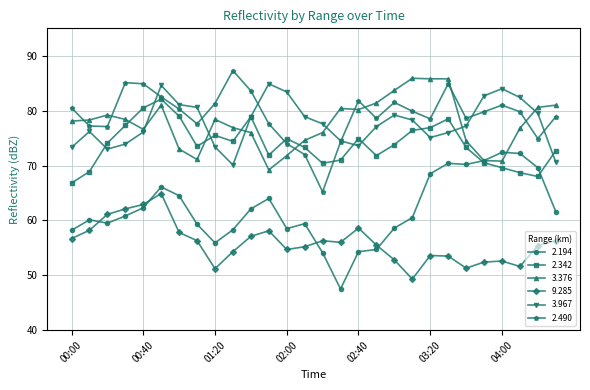

Which series has the largest range (max minus min)?

2.194